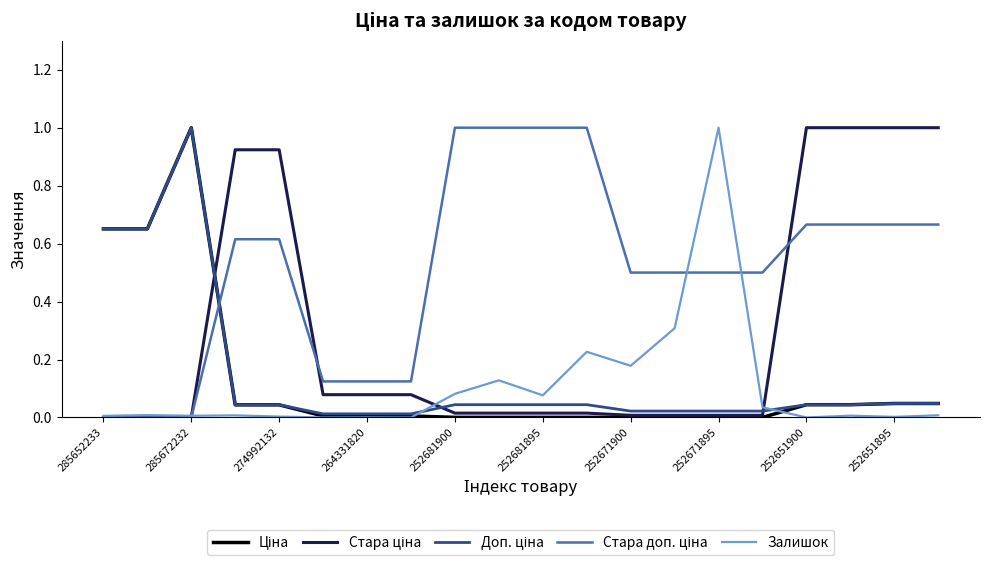

What is the greatest value displayed?

1.0